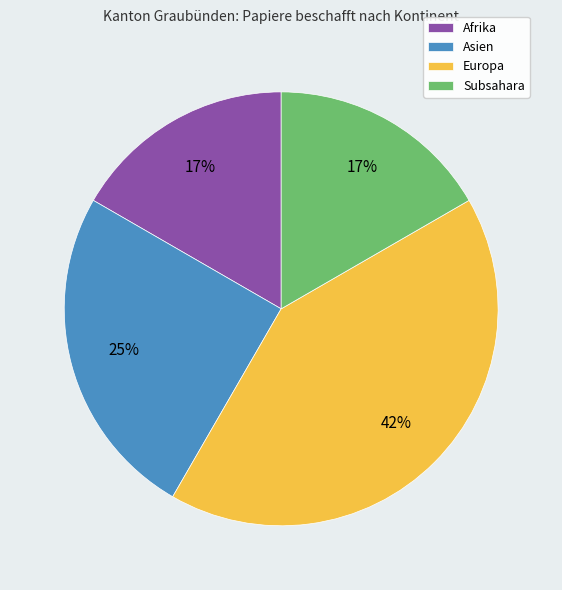

Count the number of slices in the pie.

4